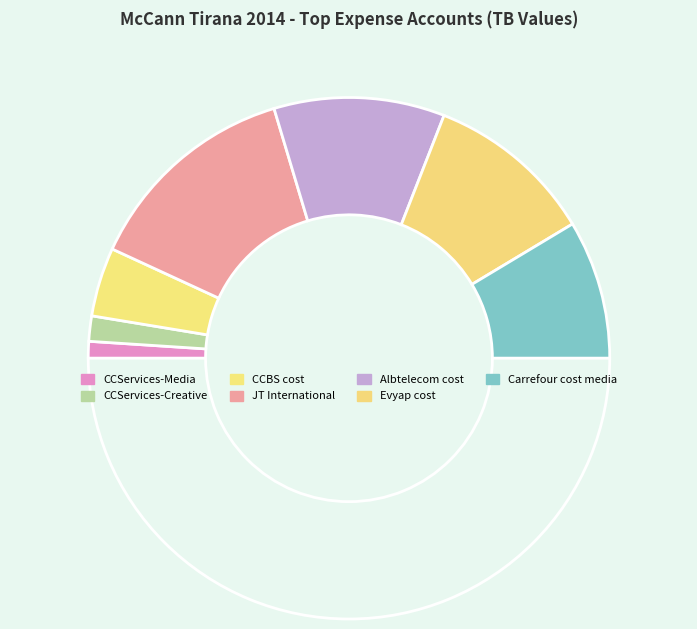

Which category has the smallest portion of the pie?

CCServices-Media